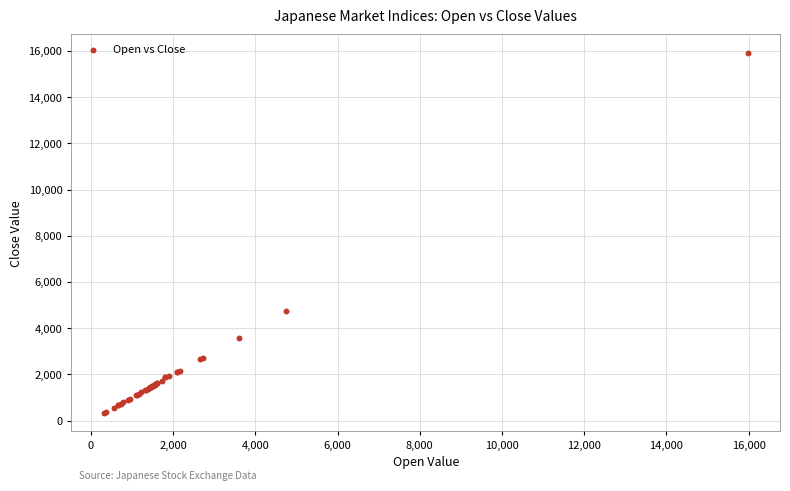

What Y value in the scatter plot is closest to 8122?

4745.9